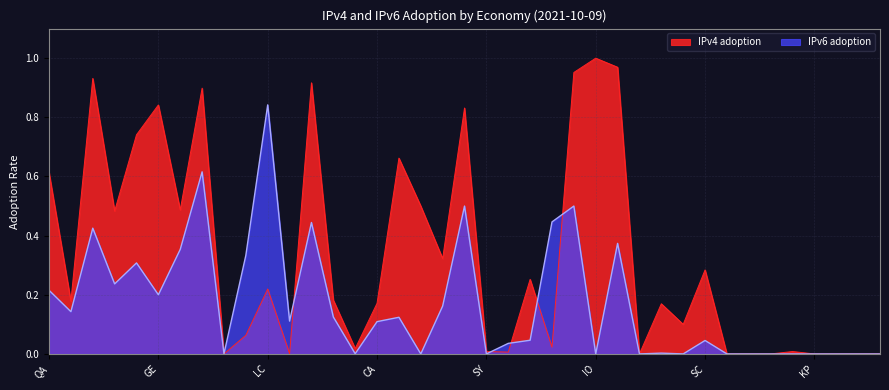

True or false: IPv4 adoption has a value of 0.0 at ZM.

False